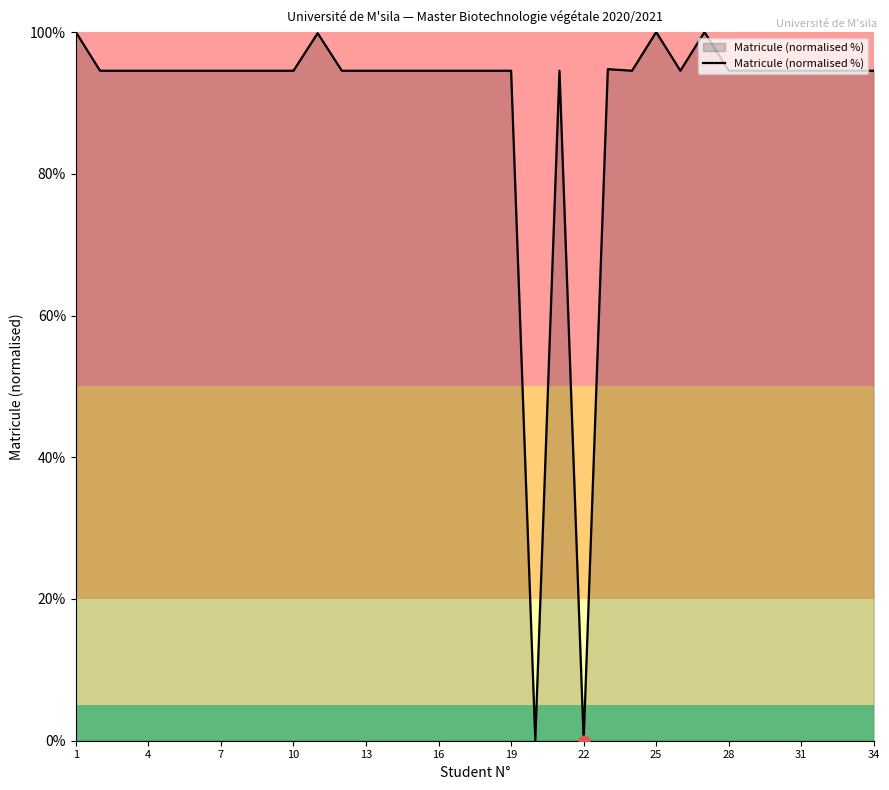

What is the maximum value shown in the chart?

100.0